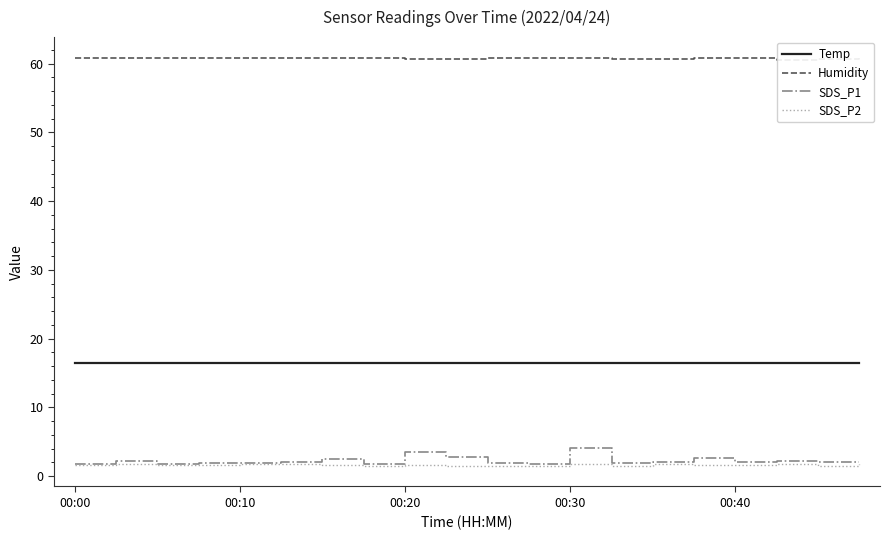

Which series has the largest range (max minus min)?

SDS_P1